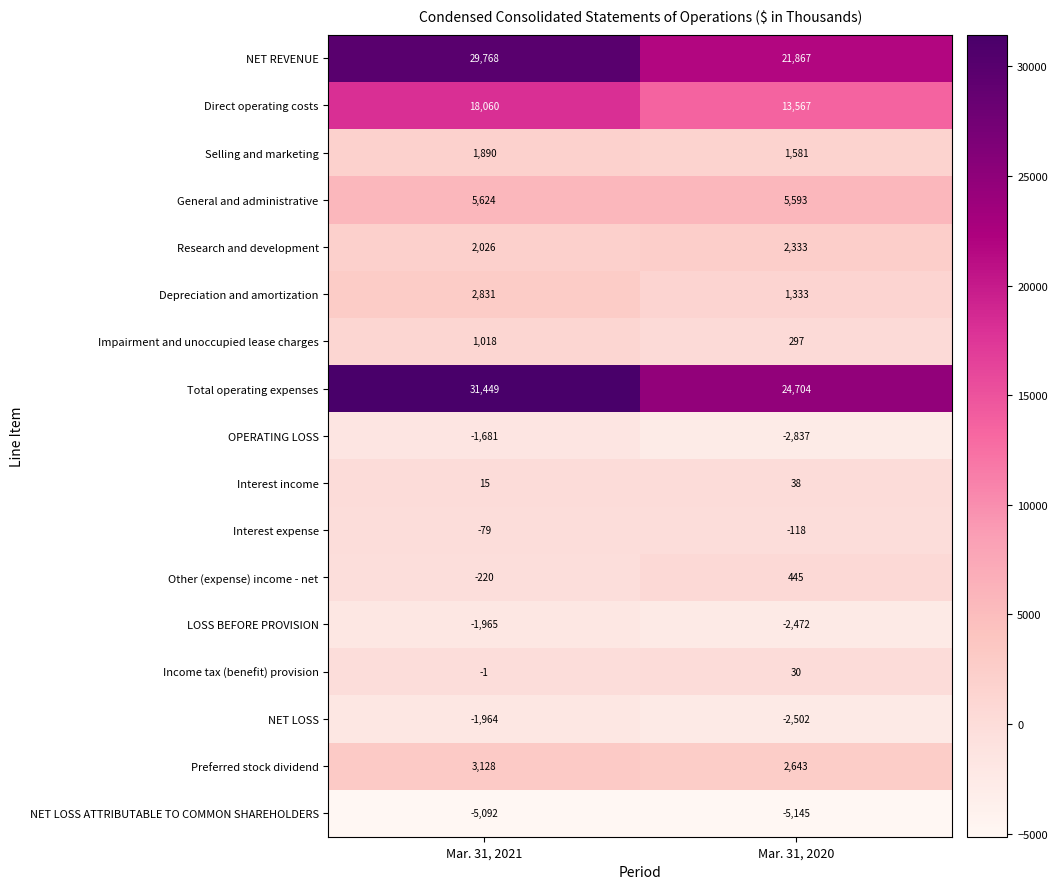

True or false: Depreciation and amortization has a value of 2126 at Mar. 31, 2020.

False